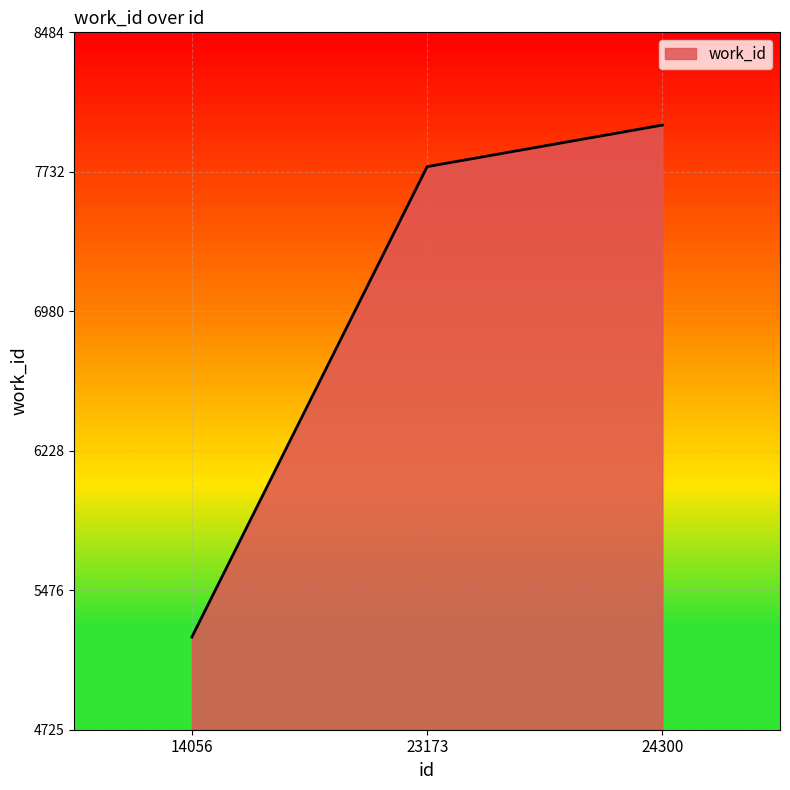

What is the change in value from 14056 to 23173?

+2535